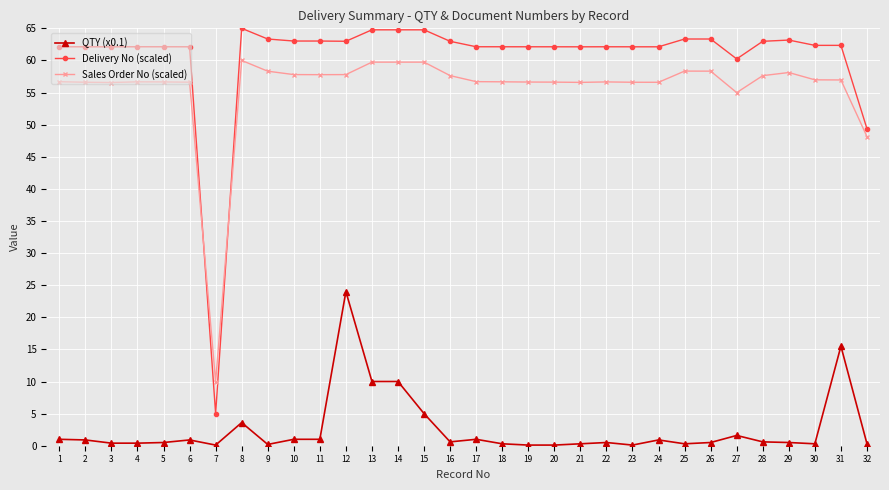

True or false: QTY (x0.1) and Sales Order No (scaled) cross at least once.

False